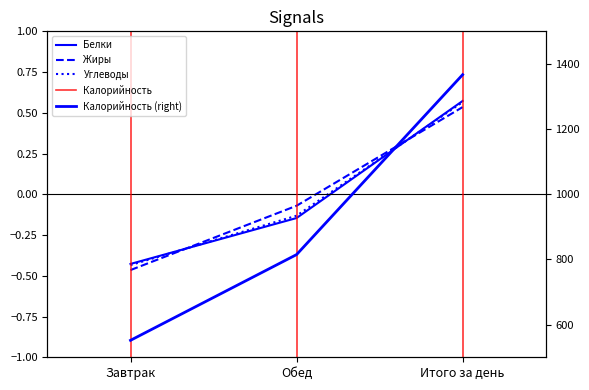

How many lines are shown in the chart?

4